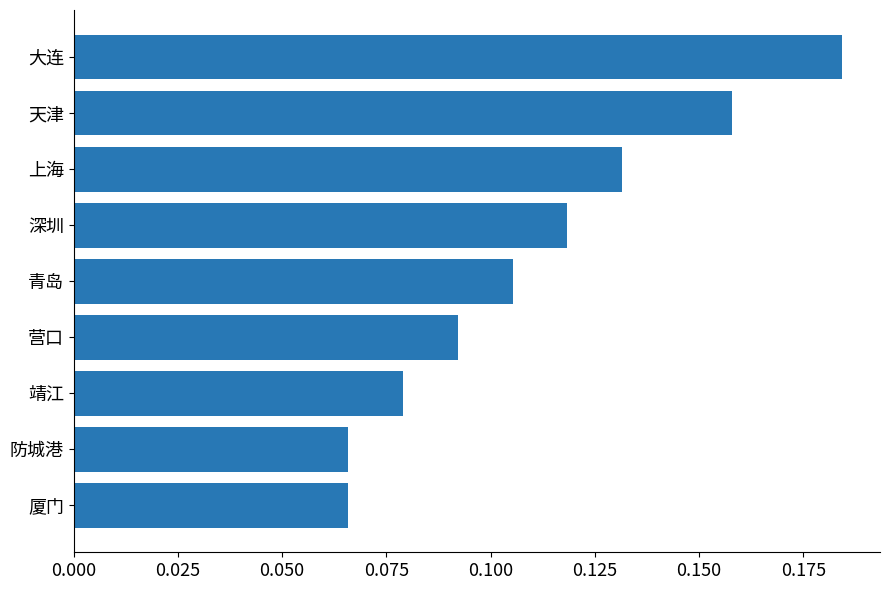

Which has a higher value, 靖江 or 天津?

天津